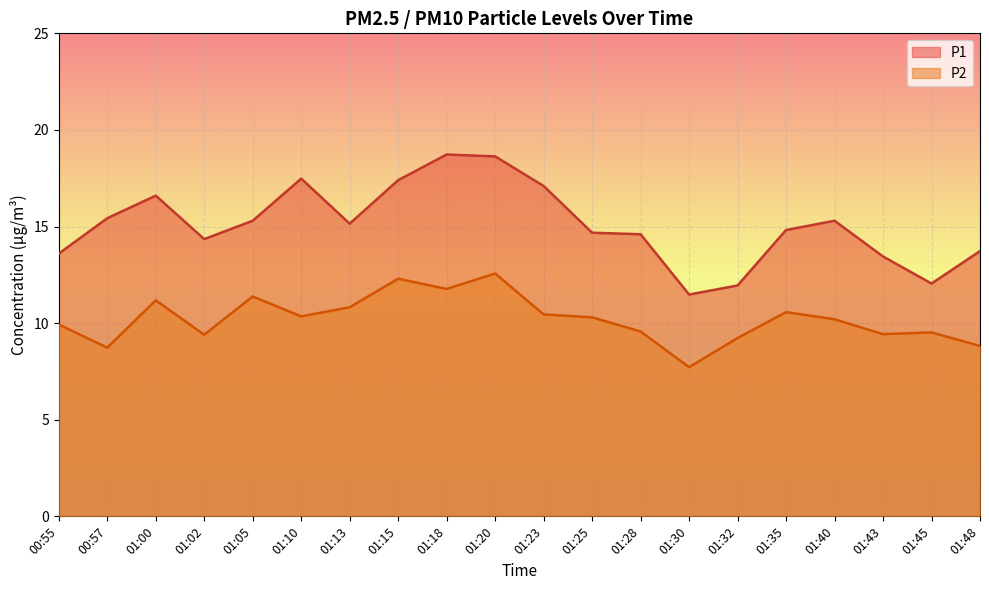

List the series in order of their overall mean, highest first.

P1, P2